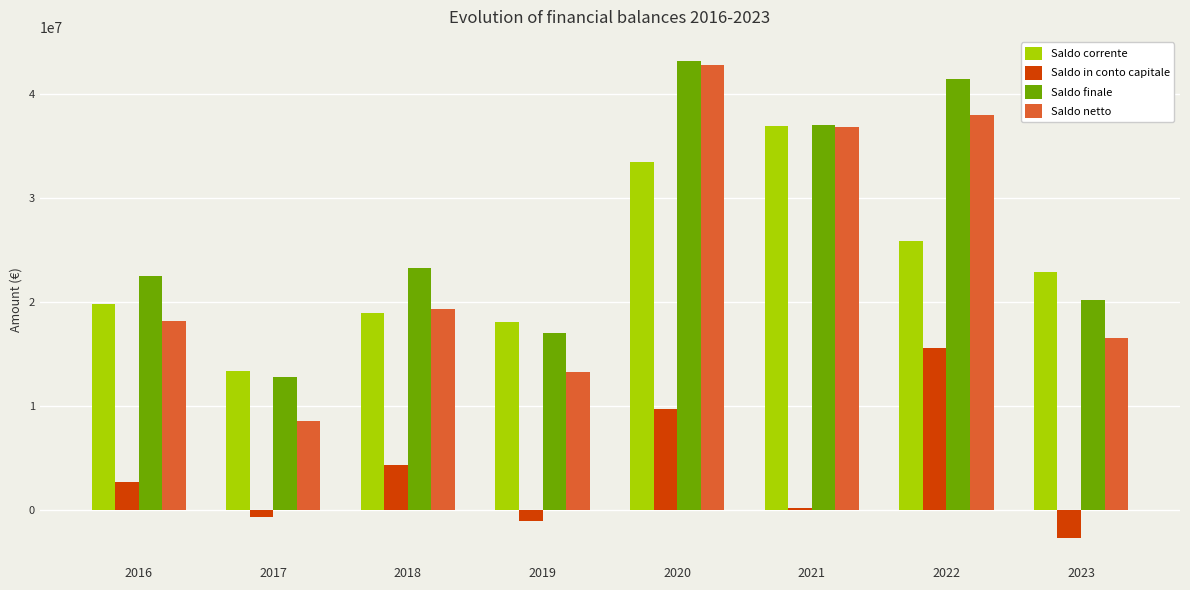

What is the maximum value shown in the chart?

43159927.4